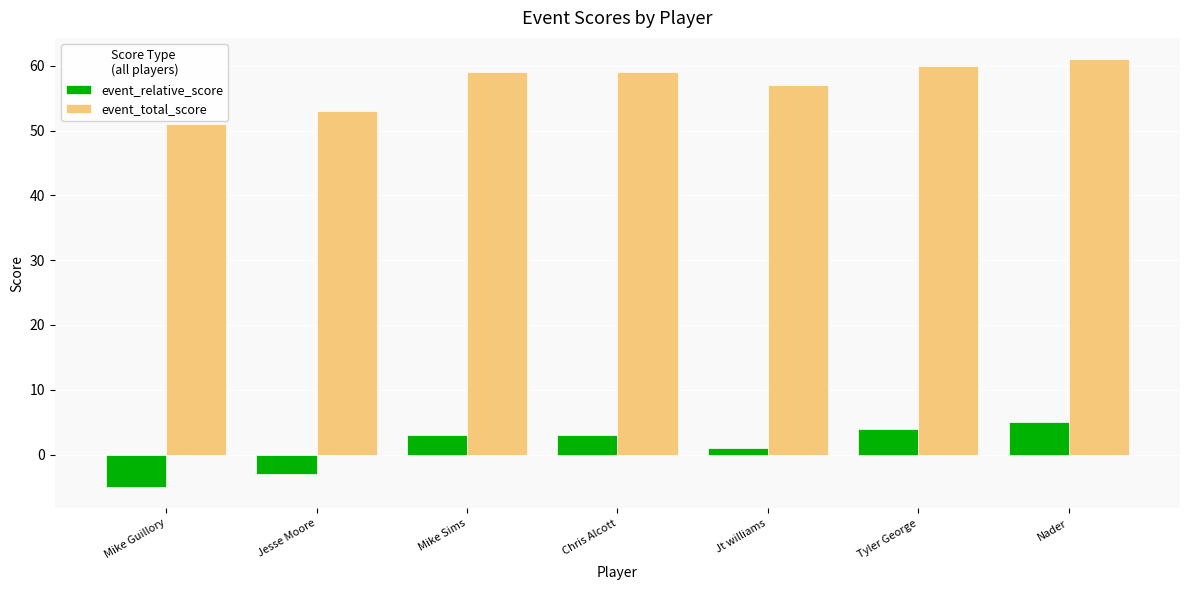

Reading right to left, transcribe all the data shown in this chart.

event_relative_score: Nader=5	Tyler George=4	Jt williams=1	Chris Alcott=3	Mike Sims=3	Jesse Moore=-3	Mike Guillory=-5
event_total_score: Nader=61	Tyler George=60	Jt williams=57	Chris Alcott=59	Mike Sims=59	Jesse Moore=53	Mike Guillory=51